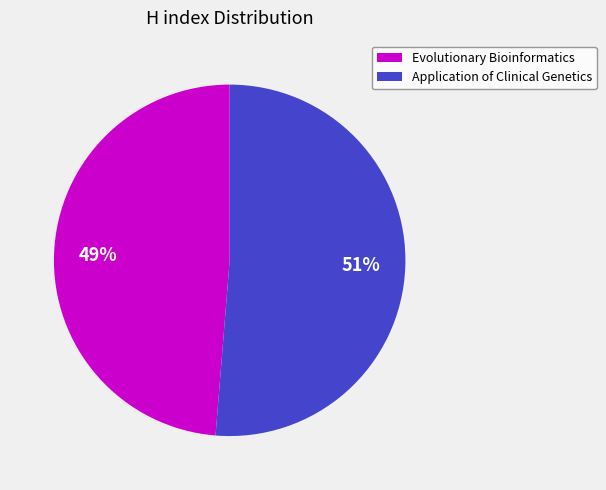

Between Application of Clinical Genetics and Evolutionary Bioinformatics, which is larger?

Application of Clinical Genetics